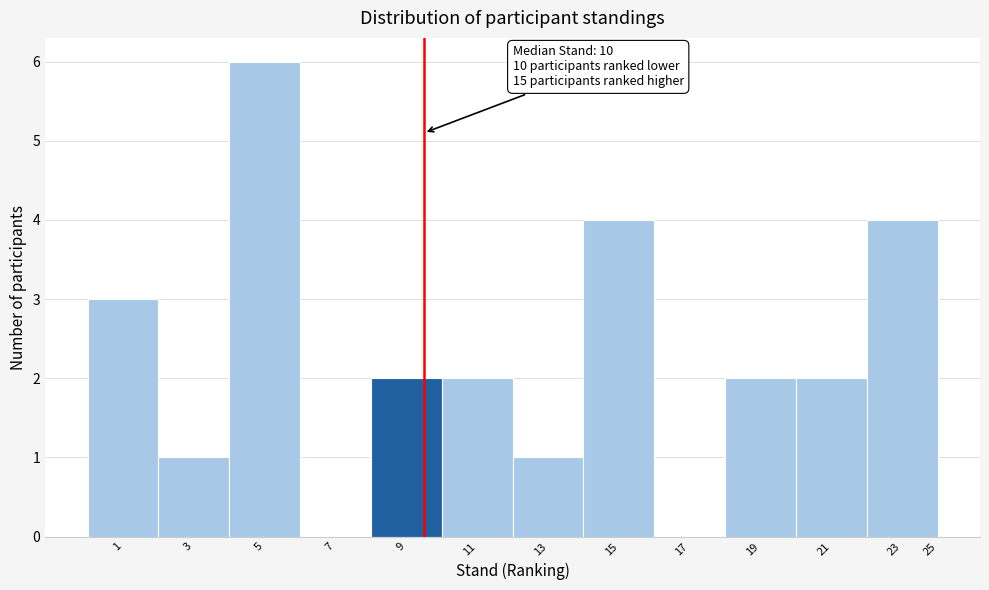

Reading right to left, extract all data points from this chart.

25=0	23=4	21=2	19=2	17=0	15=4	13=1	11=2	9=2	7=0	5=6	3=1	1=3